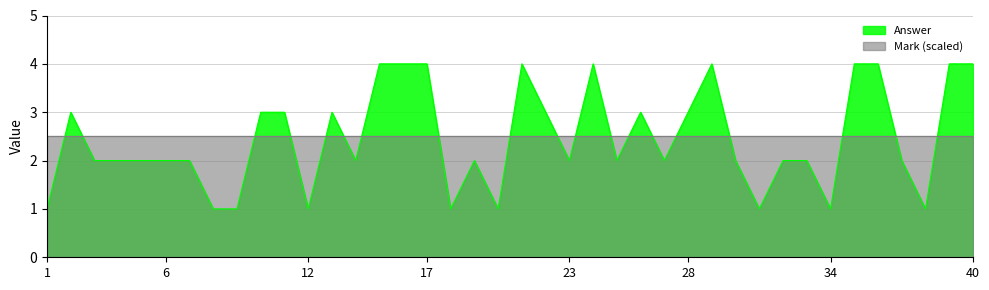

What is the difference between the maximum and minimum values in the Answer series?

3.0